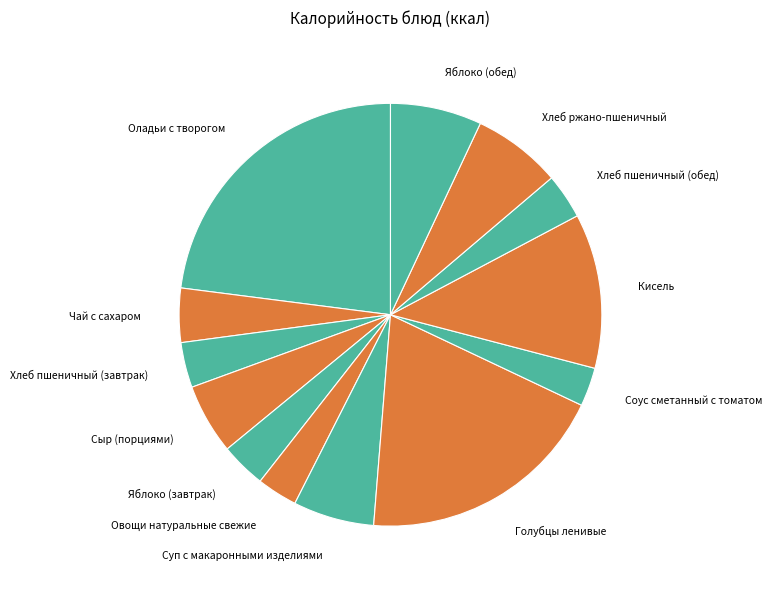

Which category has the biggest portion of the pie?

Оладьи с творогом